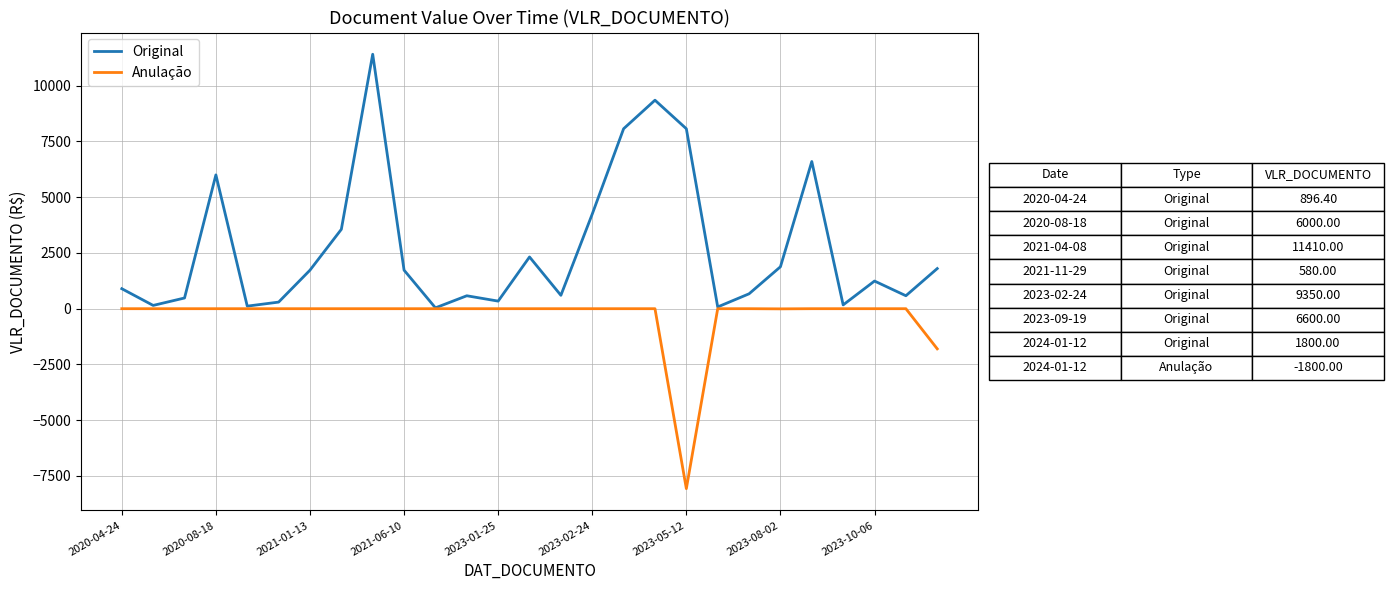

What is the difference between the maximum and minimum values in the Anulação series?

8070.0